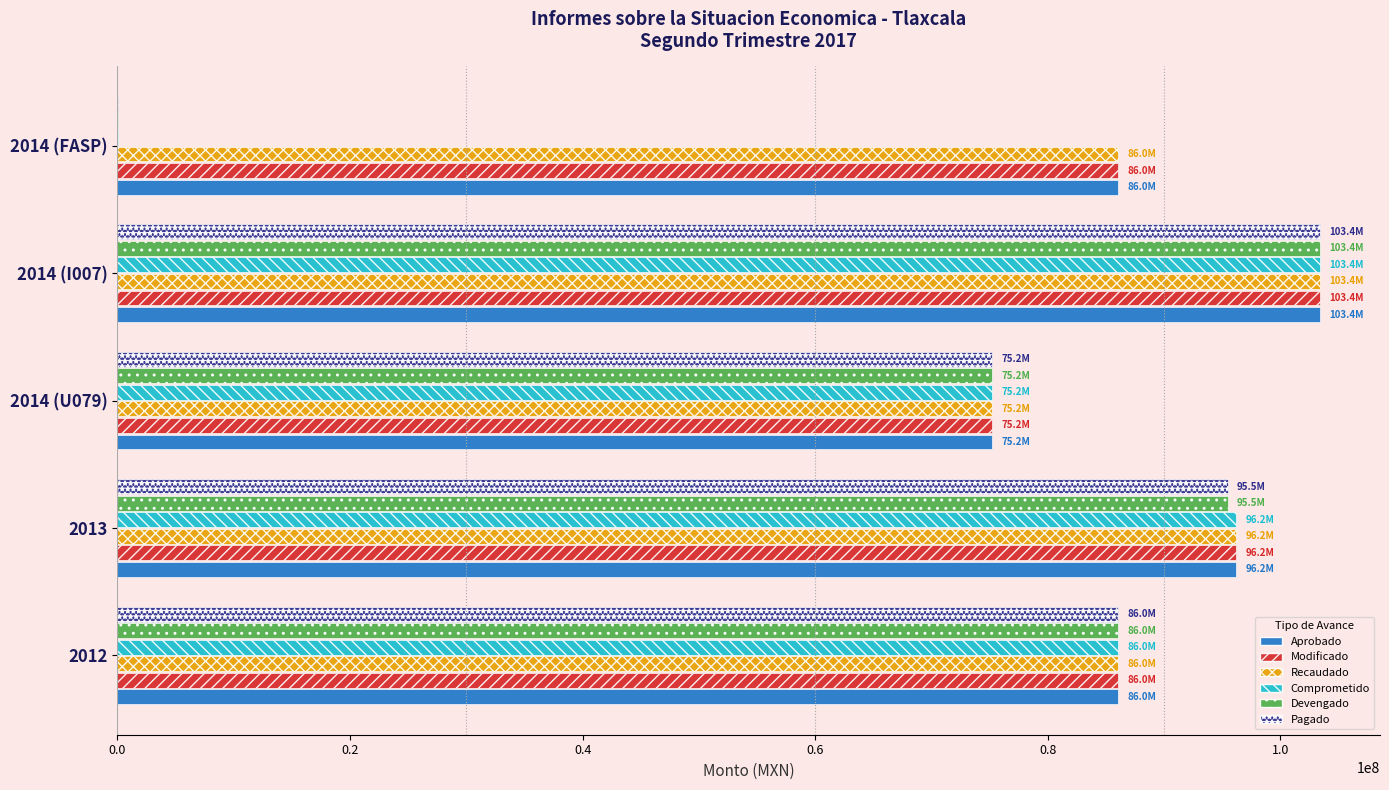

What is the maximum value for Devengado?

103393816.0